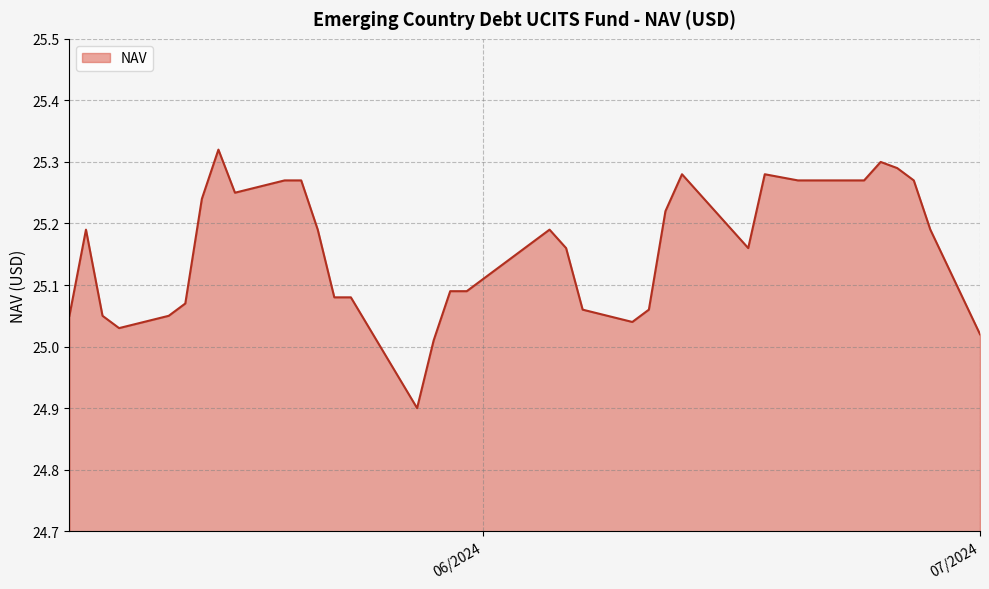

What is the difference between the maximum and minimum values?

0.4